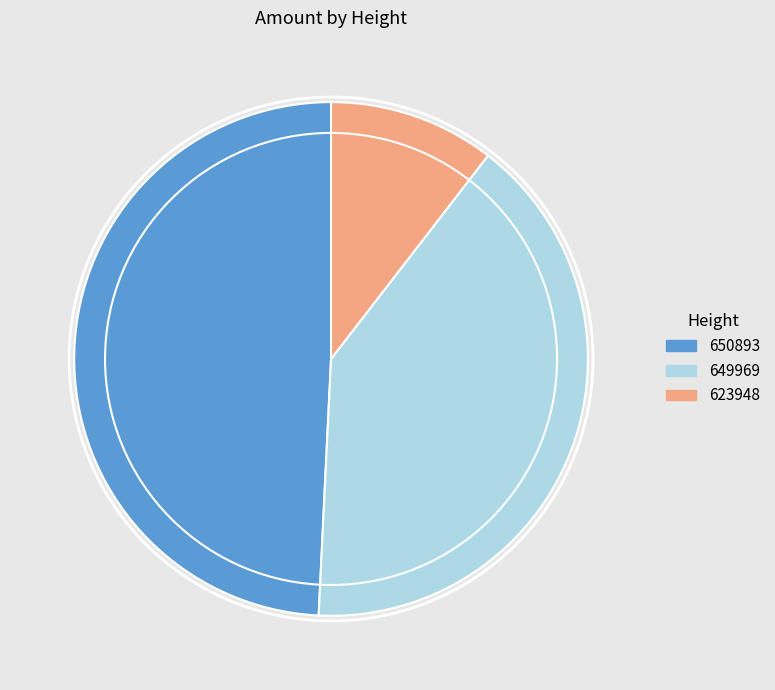

Which slice is the largest?

650893